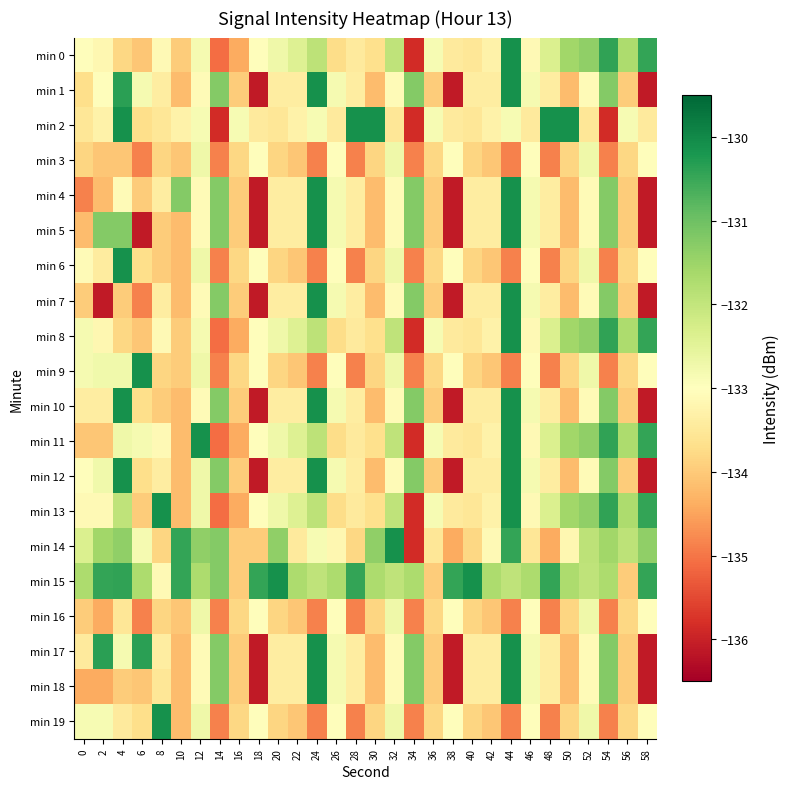

At which category does the chart reach its peak across all series?

44